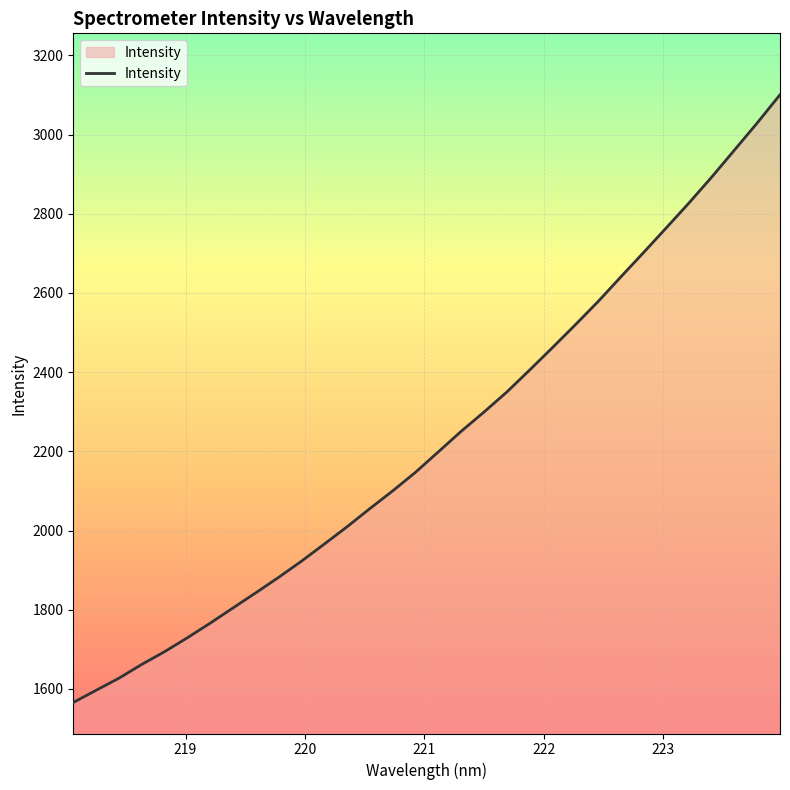

How many values are below 2198?

16